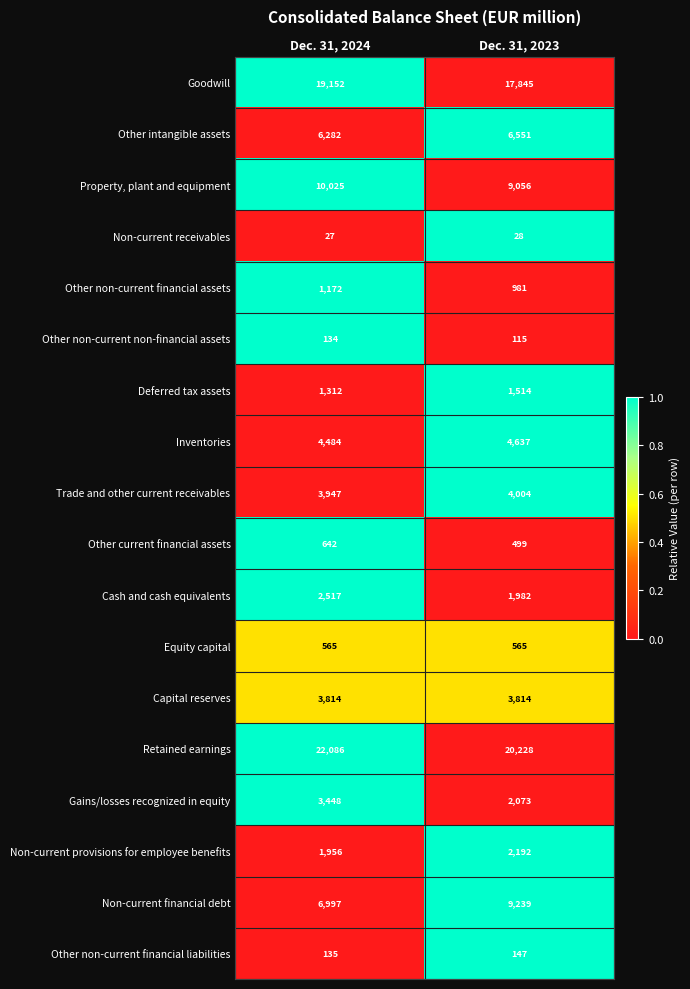

At which category is the sum across all series the highest?

Dec. 31, 2024